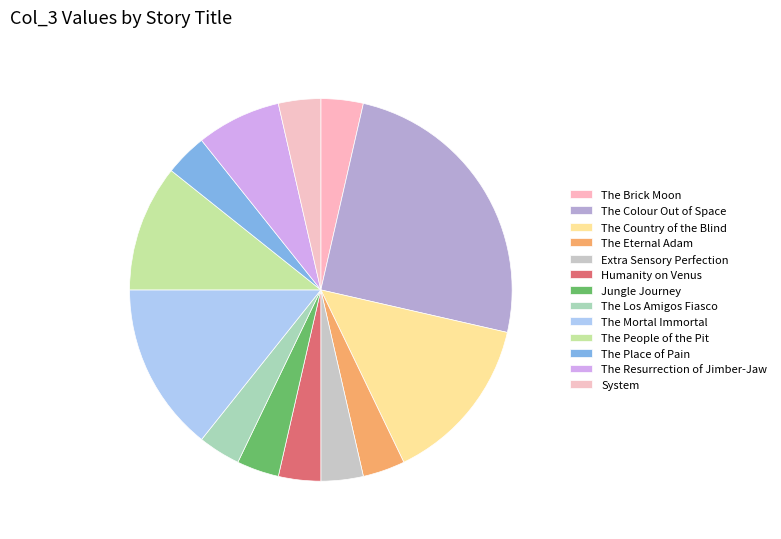

What is the change in value from The People of the Pit to The Place of Pain?

-2